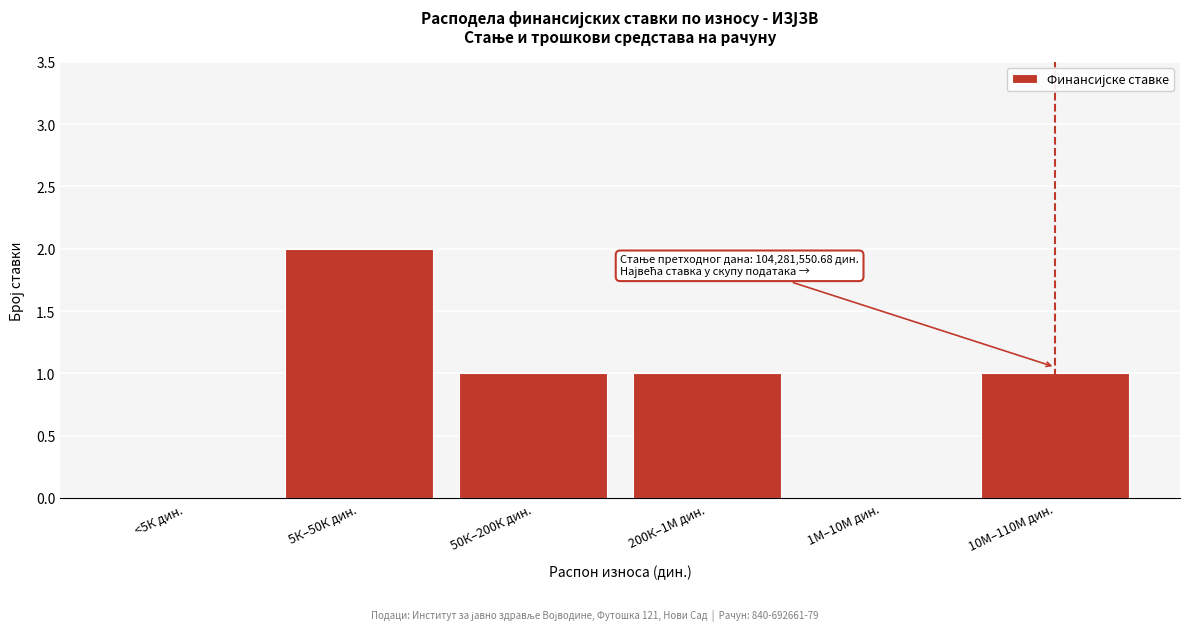

Reading left to right, extract all data points from this chart.

<5К дин.=0	5К–50К дин.=2	50К–200К дин.=1	200К–1М дин.=1	1М–10М дин.=0	10М–110М дин.=1